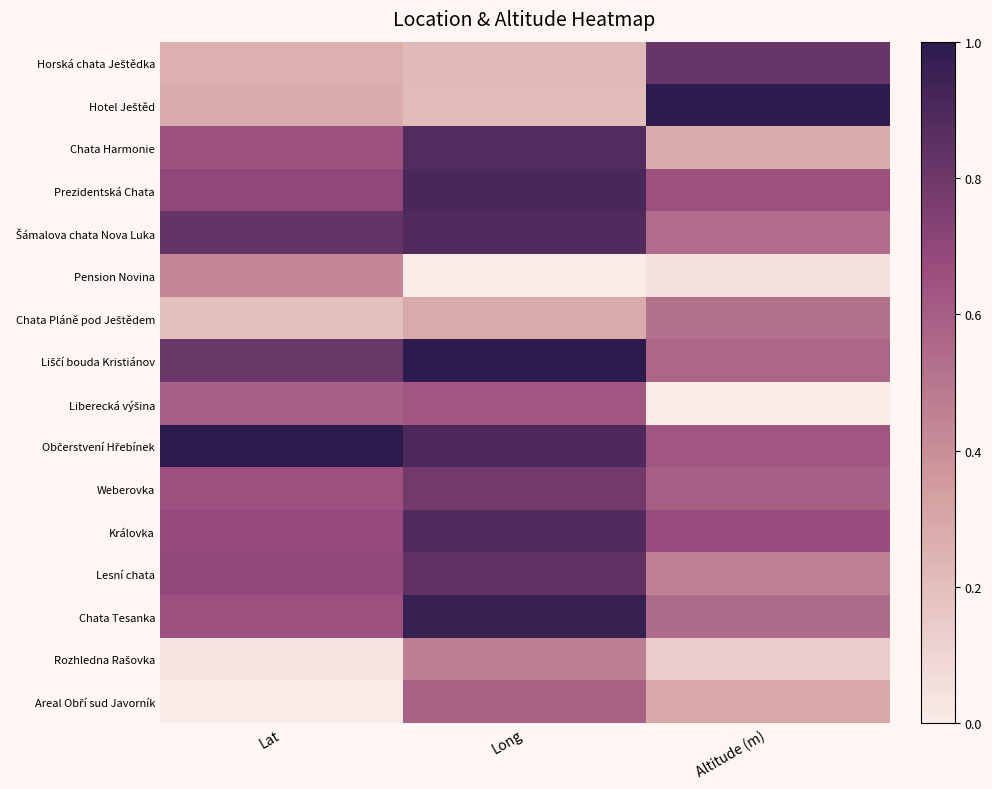

At how many categories does at least one series exceed 0?

3